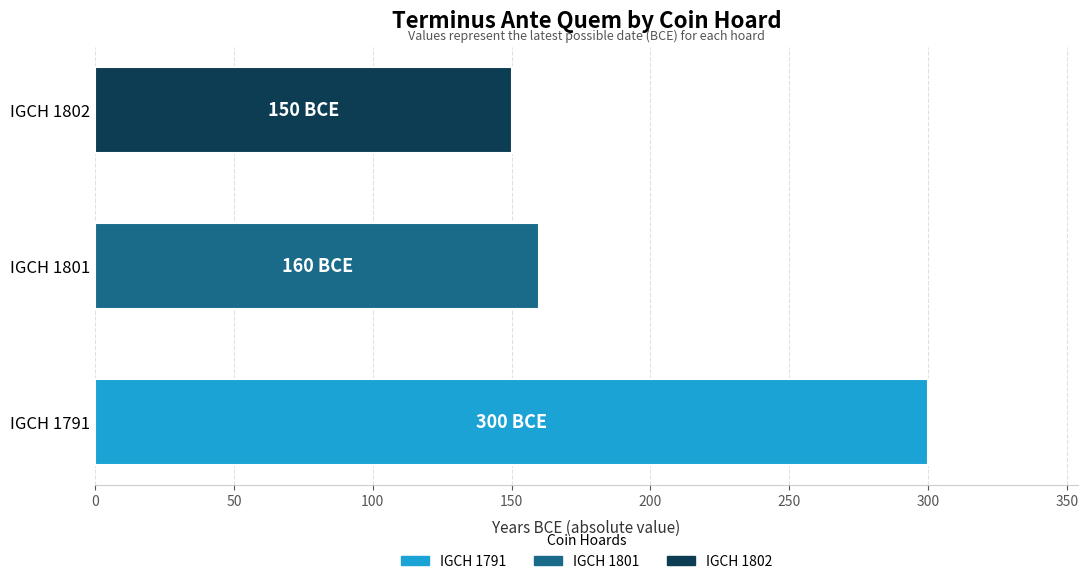

Reading bottom to top, list all the values displayed in this chart.

IGCH 1791=300	IGCH 1801=160	IGCH 1802=150